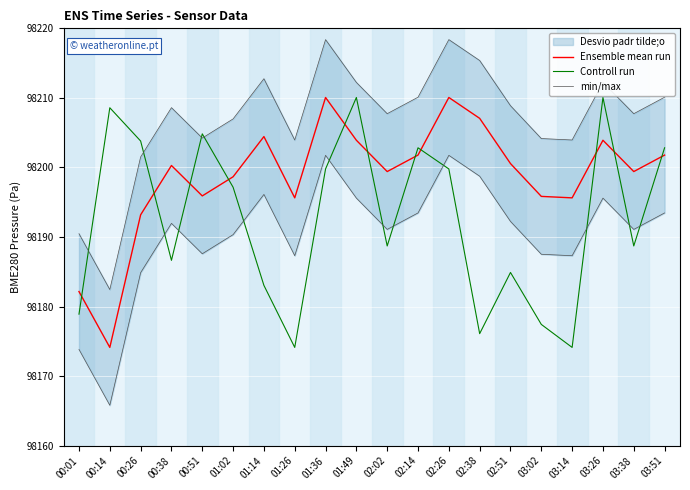

At which label does Controll run reach its peak?

01:49